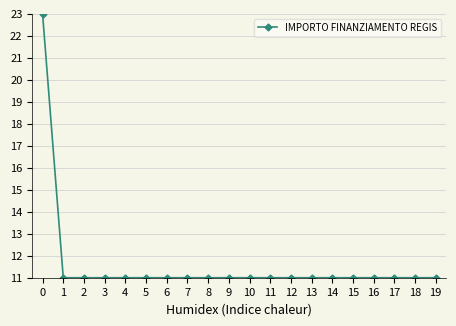

What is the greatest value displayed?

23